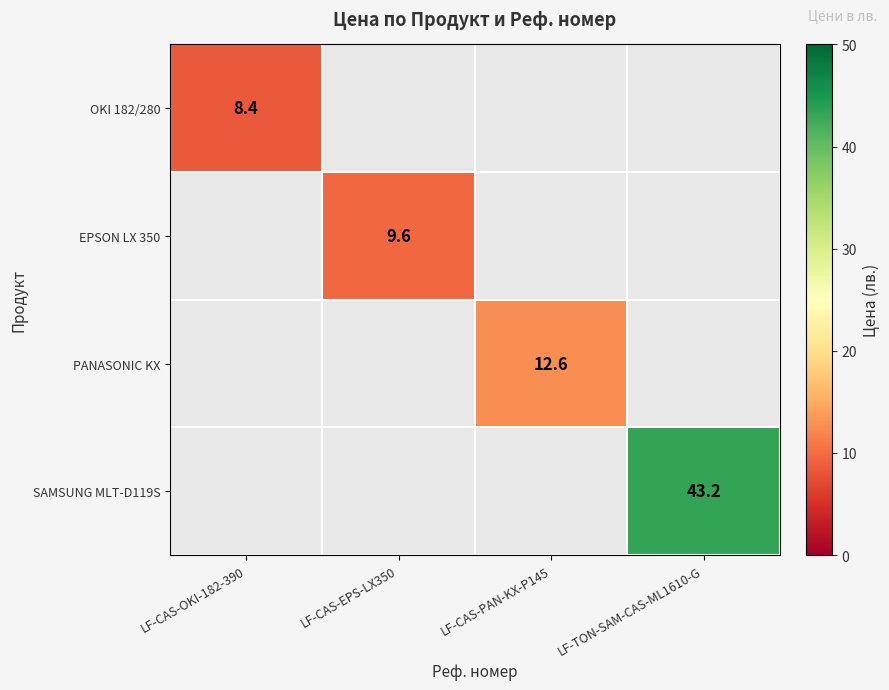

Is the value of EPSON LX 350 at LF-CAS-EPS-LX350 greater than the value of PANASONIC KX at LF-CAS-PAN-KX-P145?

No